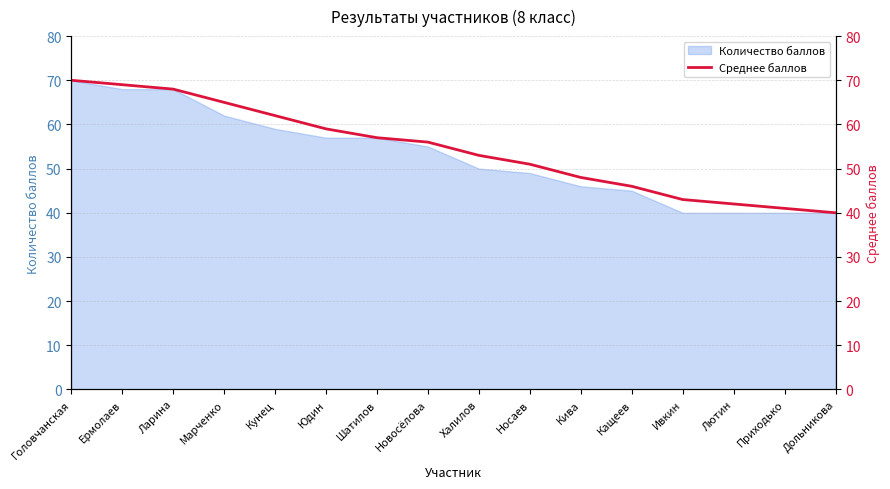

Is it true that the value at Кива is 48?

True